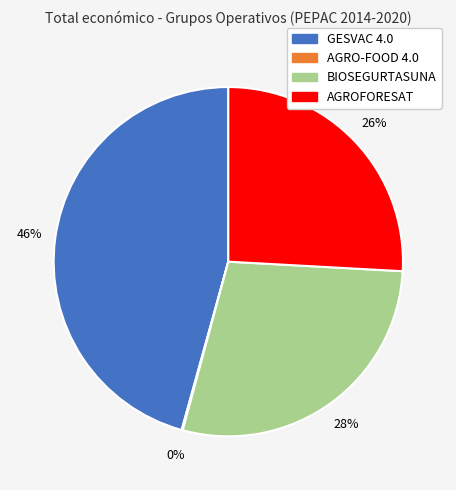

Is the sum of AGROFORESAT and GESVAC 4.0 greater than half?

Yes